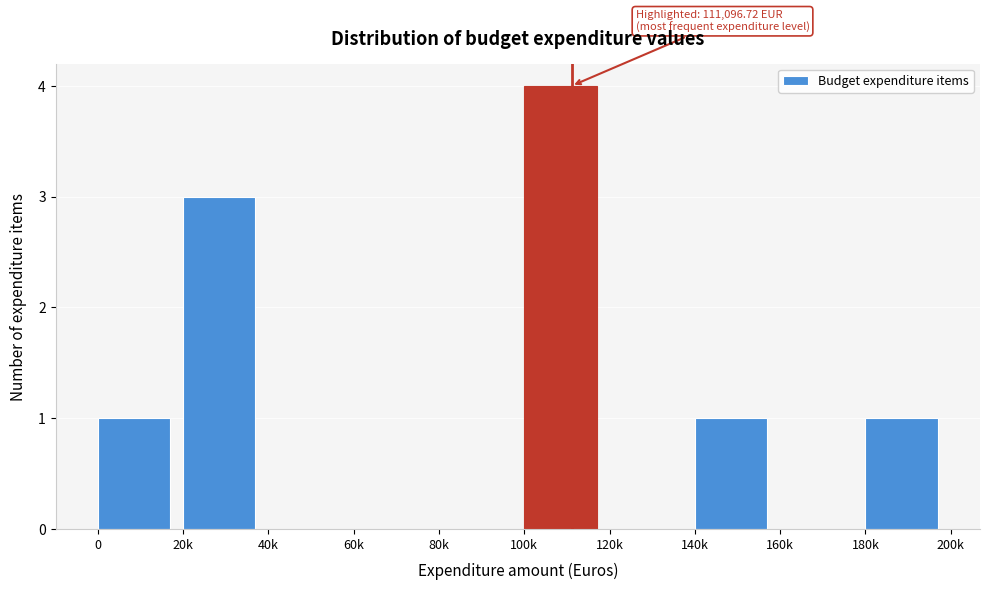

Reading left to right, transcribe all the data shown in this chart.

0=1	20k=3	40k=0	60k=0	80k=0	100k=4	120k=0	140k=1	160k=0	180k=1